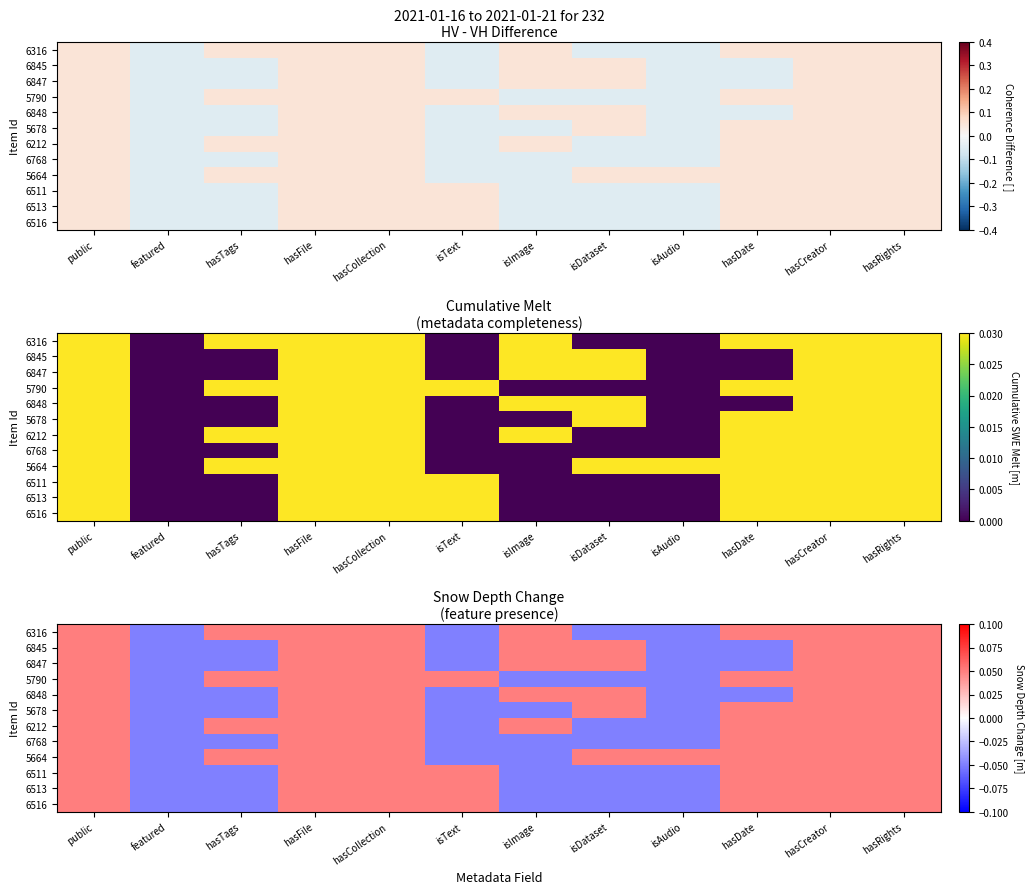

At which category is the sum across all series the highest?

public